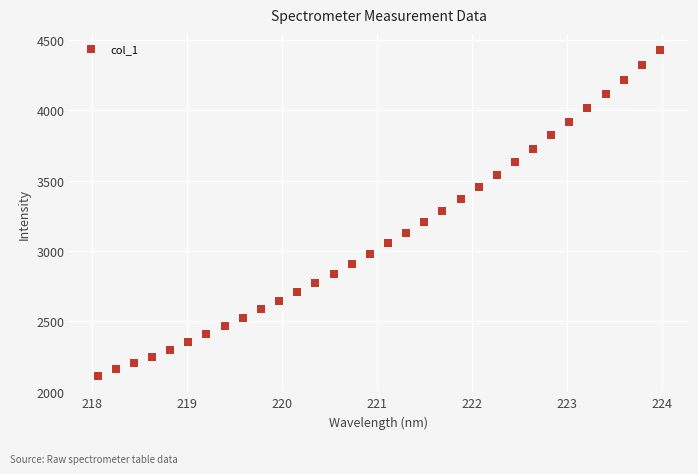

What is the range of Y values (max minus min)?

2316.9